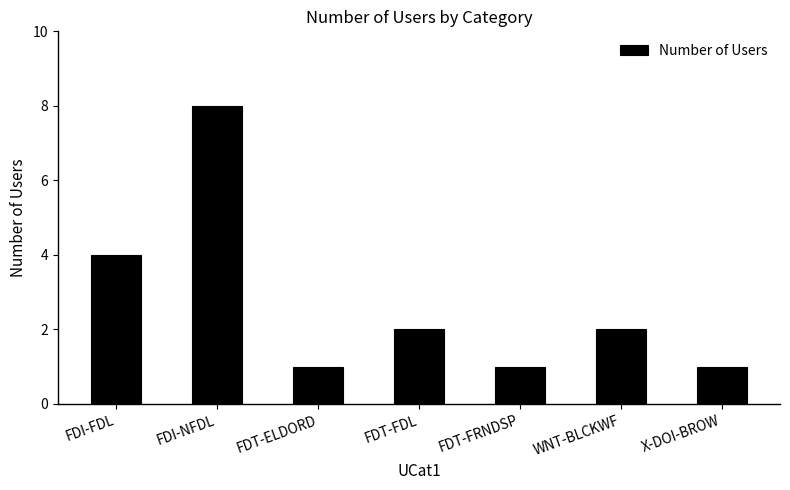

What value does the data have at X-DOI-BROW?

1